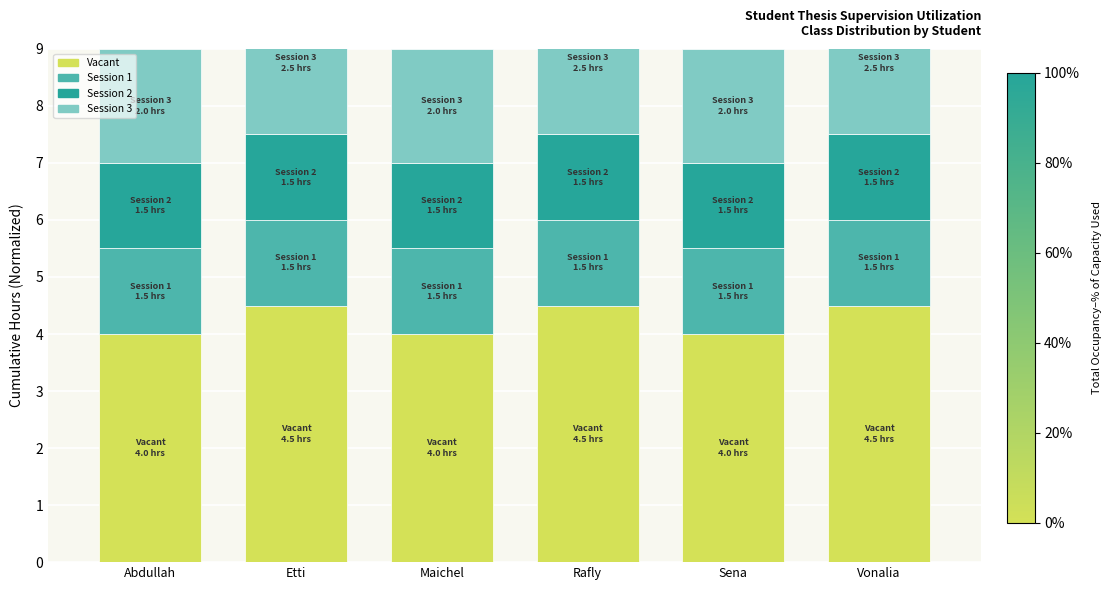

Reading left to right, transcribe all the data shown in this chart.

Vacant: Abdullah=4.0	Etti=4.5	Maichel=4.0	Rafly=4.5	Sena=4.0	Vonalia=4.5
Session 1: Abdullah=1.5	Etti=1.5	Maichel=1.5	Rafly=1.5	Sena=1.5	Vonalia=1.5
Session 2: Abdullah=1.5	Etti=1.5	Maichel=1.5	Rafly=1.5	Sena=1.5	Vonalia=1.5
Session 3: Abdullah=2.0	Etti=2.5	Maichel=2.0	Rafly=2.5	Sena=2.0	Vonalia=2.5